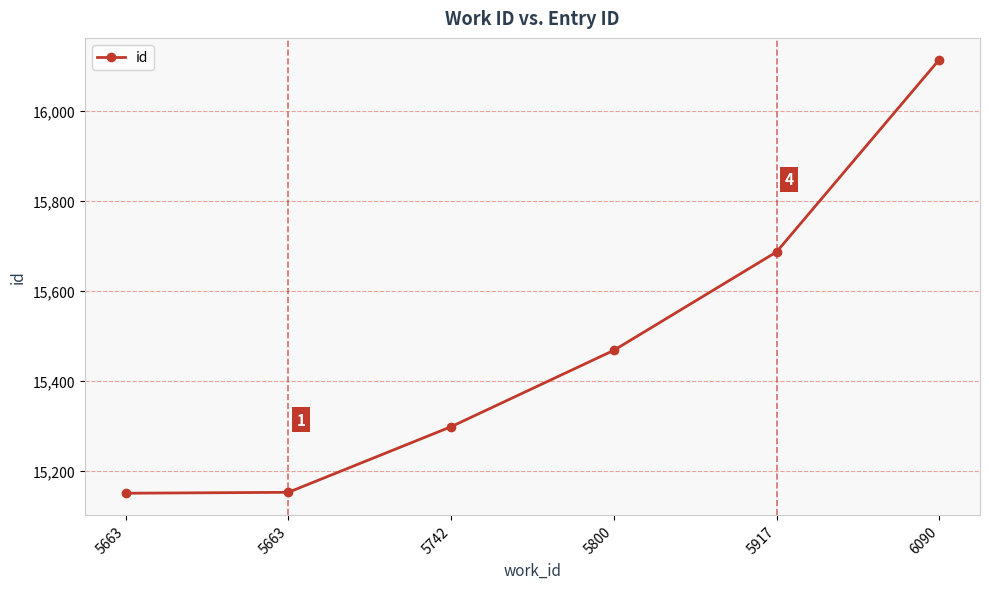

Count the number of data series in this chart.

1